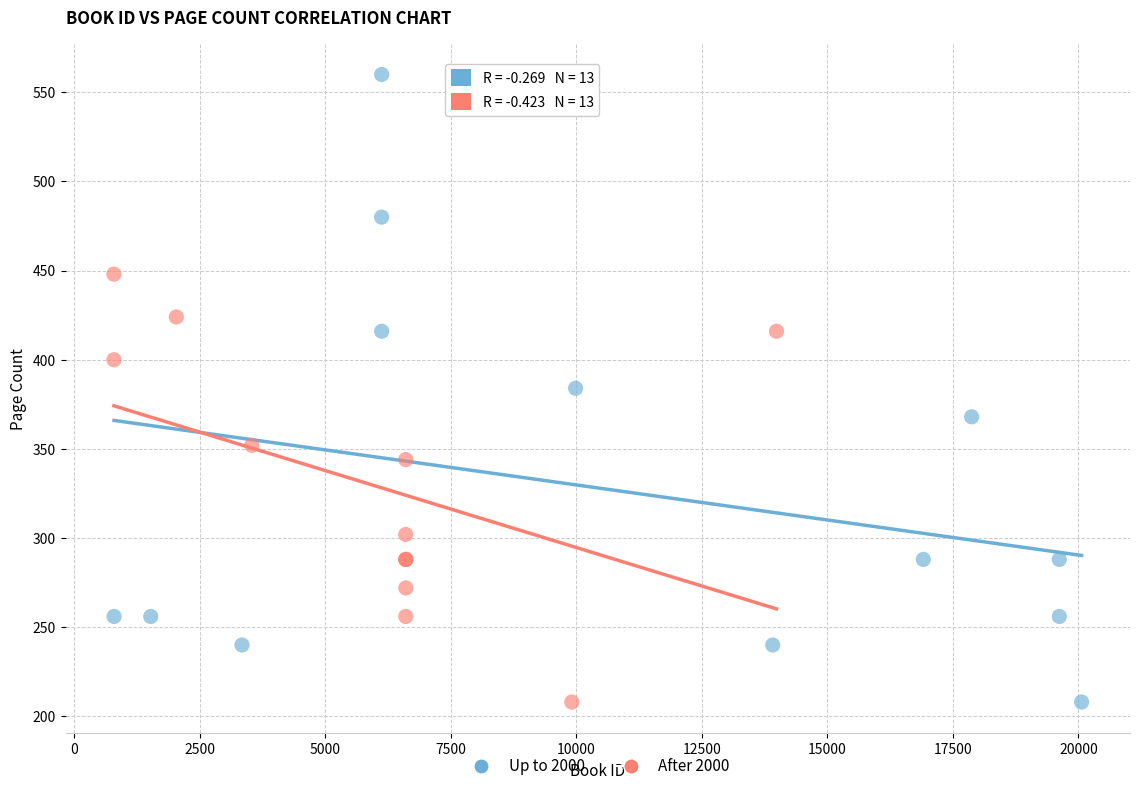

Which series has the widest spread of Y values?

Up to 2000